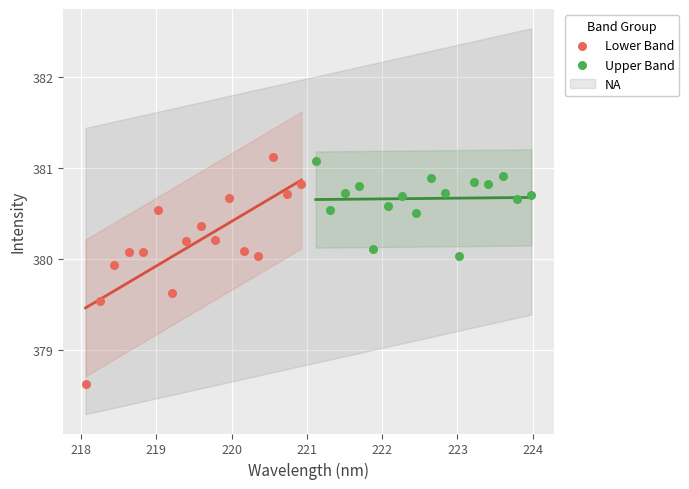

Which series reaches the minimum Y coordinate?

Lower Band